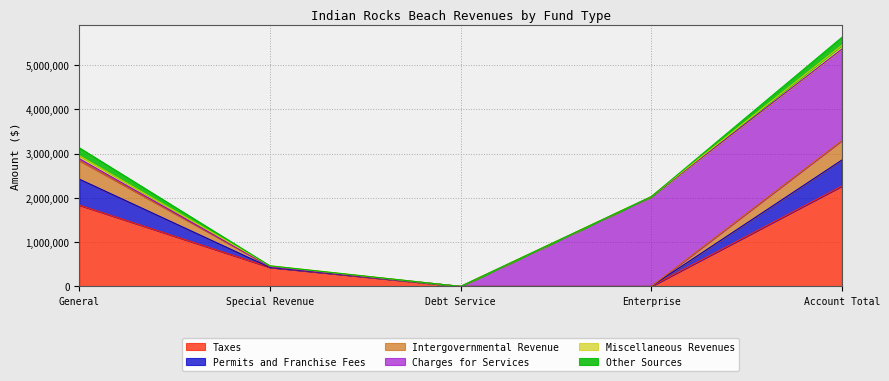

True or false: Taxes has a value of 3401182 at Account Total.

False